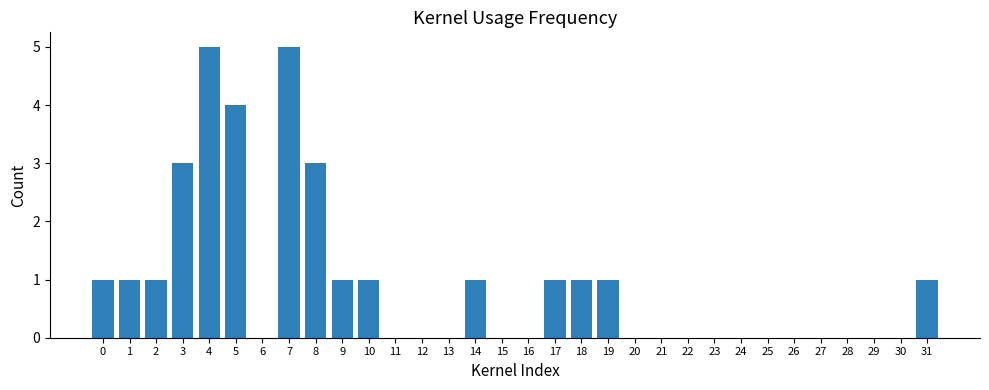

What is the greatest value displayed?

5